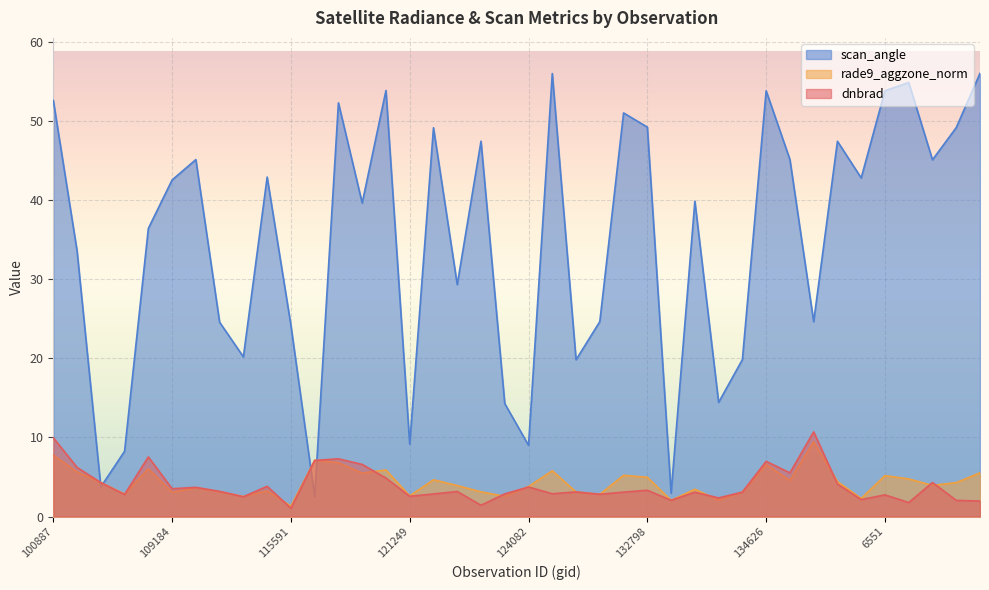

What is the value of the rade9_aggzone_norm point at the 34th from the left?

4.4